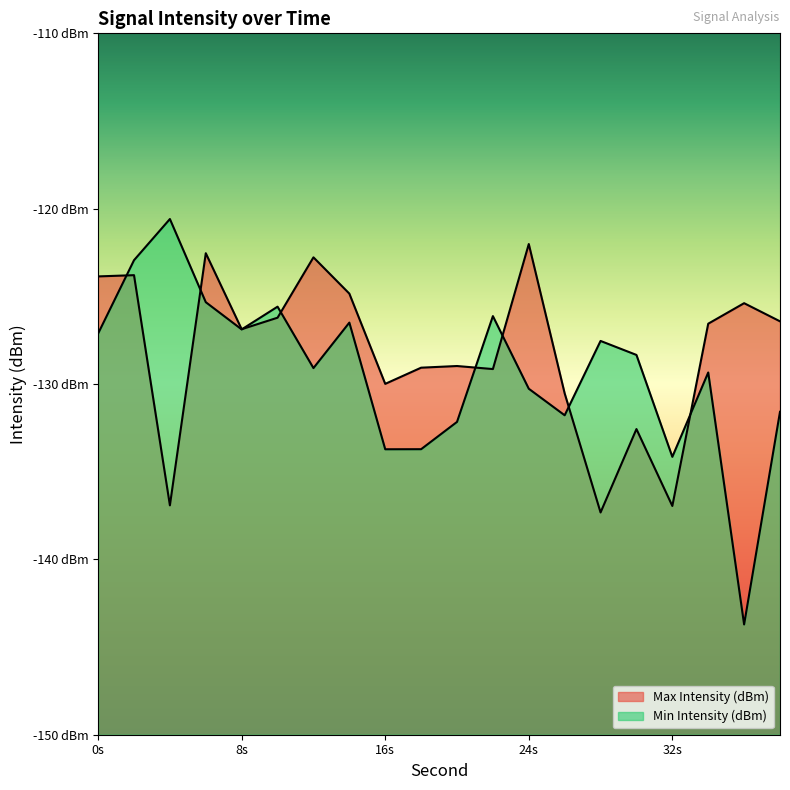

Which series changed the most between 22 and 36?

Min Intensity (dBm)